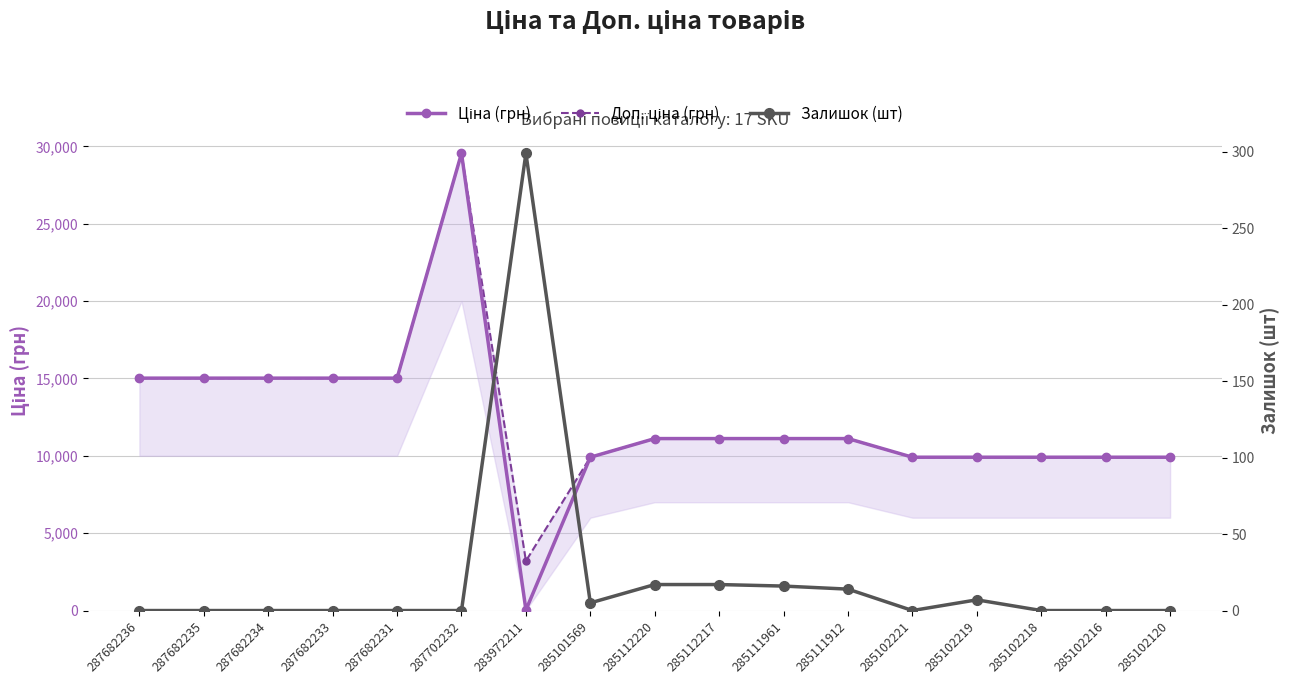

Reading left to right, what are all the values shown in this chart?

Ціна (грн): 15019.2	15019.2	15019.2	15019.2	15019.2	29548.9	32.0	9908.5	11113.6	11113.6	11113.6	11113.6	9908.5	9908.5	9908.5	9908.5	9908.5
Доп. ціна (грн): 15019.2	15019.2	15019.2	15019.2	15019.2	29548.9	3205.0	9908.5	11113.6	11113.6	11113.6	11113.6	9908.5	9908.5	9908.5	9908.5	9908.5
Залишок (шт): 0.0	0.0	0.0	0.0	0.0	0.0	299.0	5.0	17.0	17.0	16.0	14.0	0.0	7.0	0.0	0.0	0.0